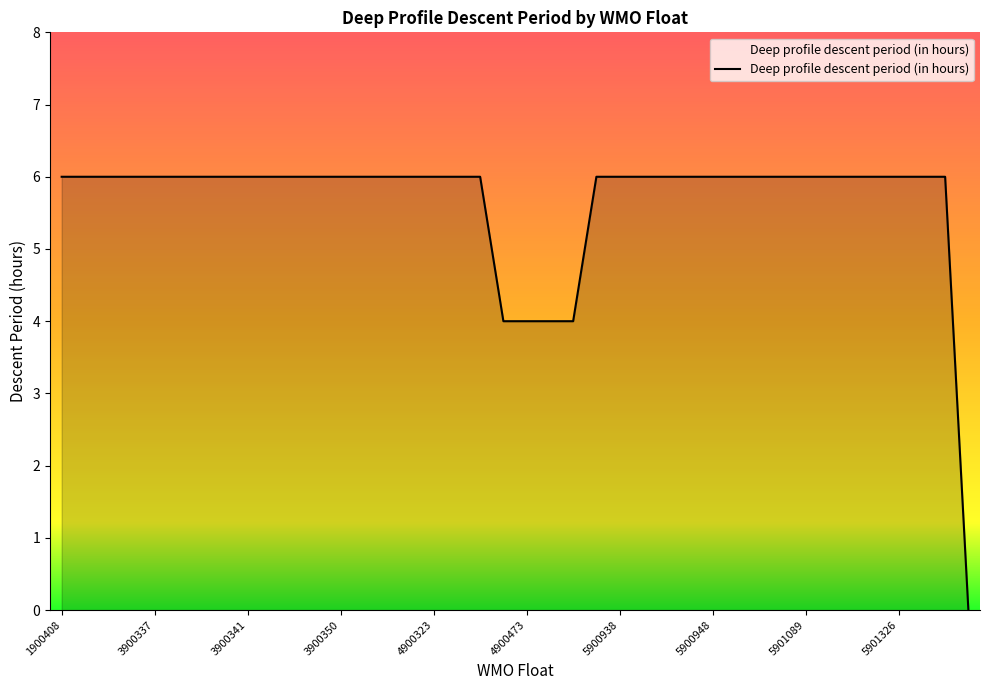

What is the greatest value displayed?

6